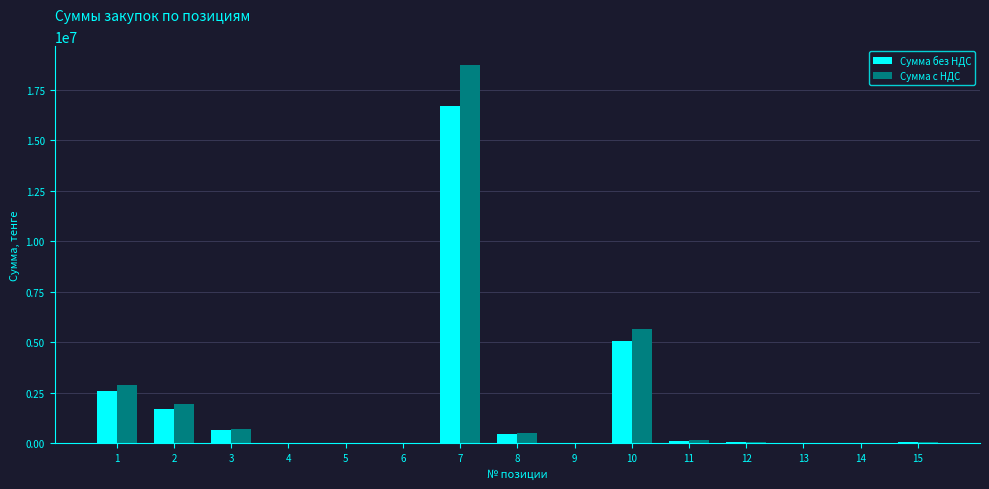

True or false: Сумма с НДС has a value of 1456.0 at 6.

True